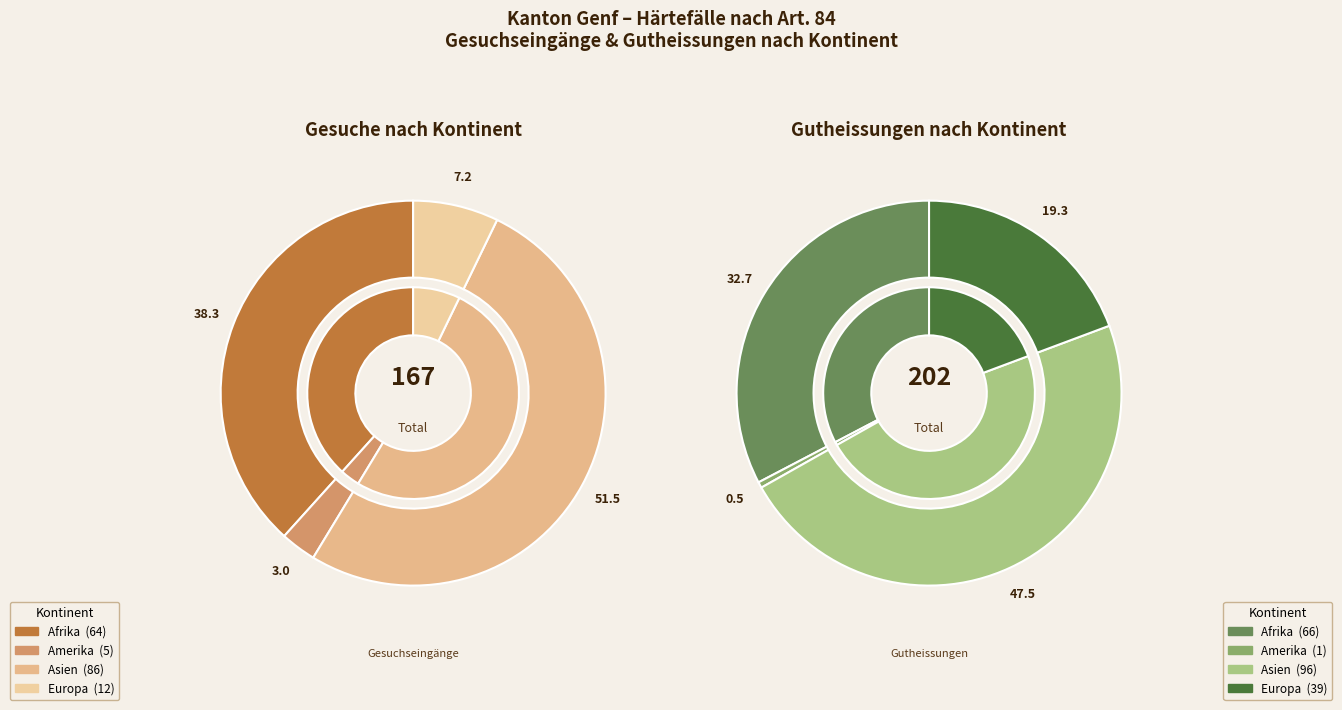

To the nearest percent, what percentage of the pie is Asien?

51%